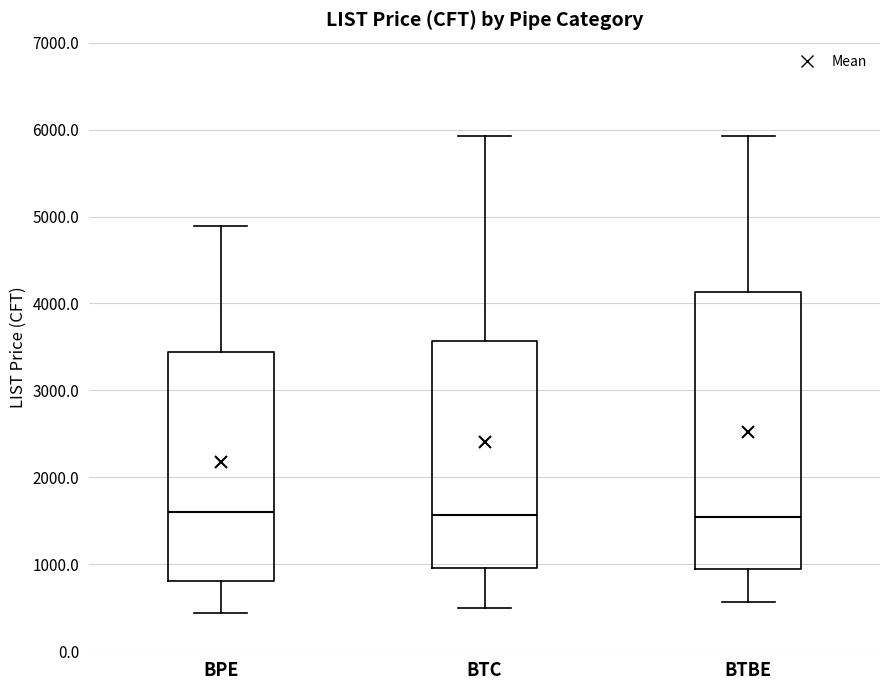

Reading left to right, transcribe this box plot: for each box, give where its median line is, the range the box spans, and where its two whiskers end, as read against the y-axis. The values are not printed on the chart, so give them approximately, as read against the axis.

BPE: median 1600, box 800 to 3400, whiskers 400 to 4900
BTC: median 1600, box 1000 to 3600, whiskers 500 to 5900
BTBE: median 1500, box 900 to 4100, whiskers 600 to 5900